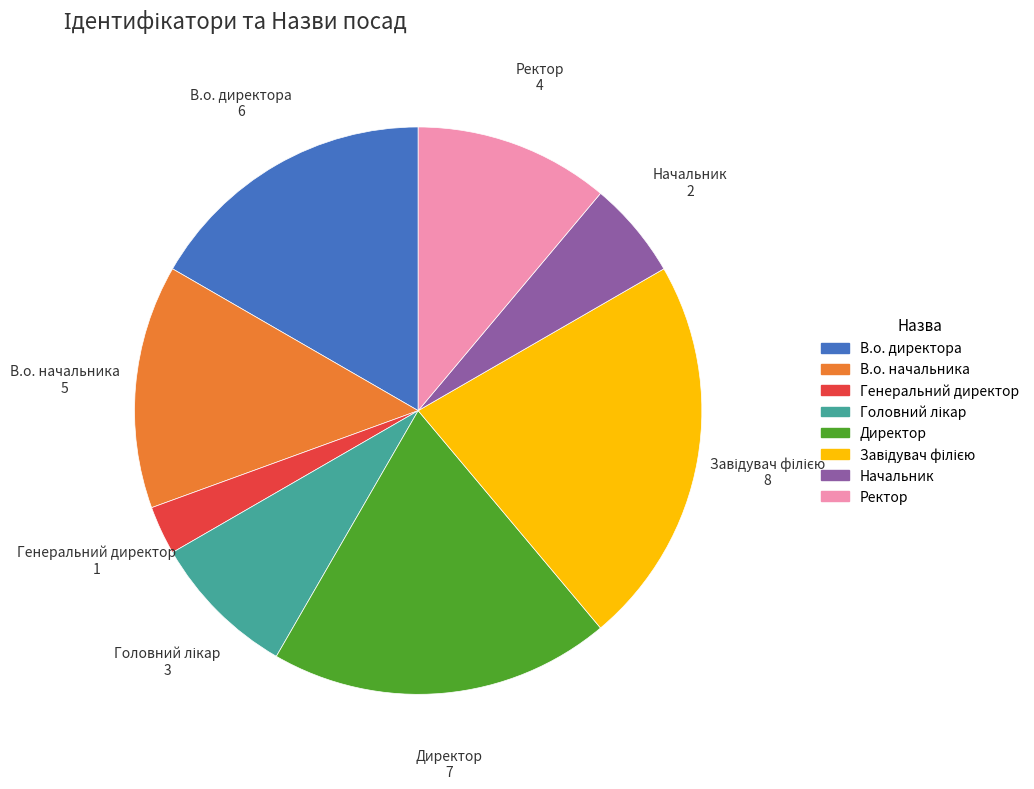

What is the ratio of the value at В.о. директора to the value at Генеральний директор?

6.0